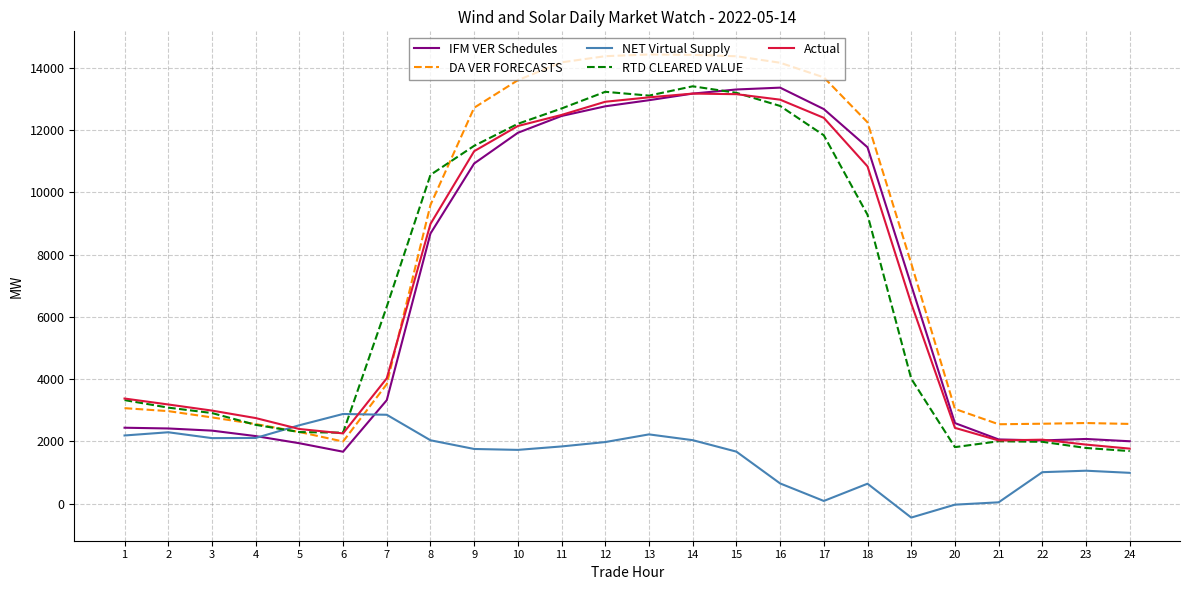

After their last crossing, which series has the higher values: DA VER FORECASTS or NET Virtual Supply?

DA VER FORECASTS